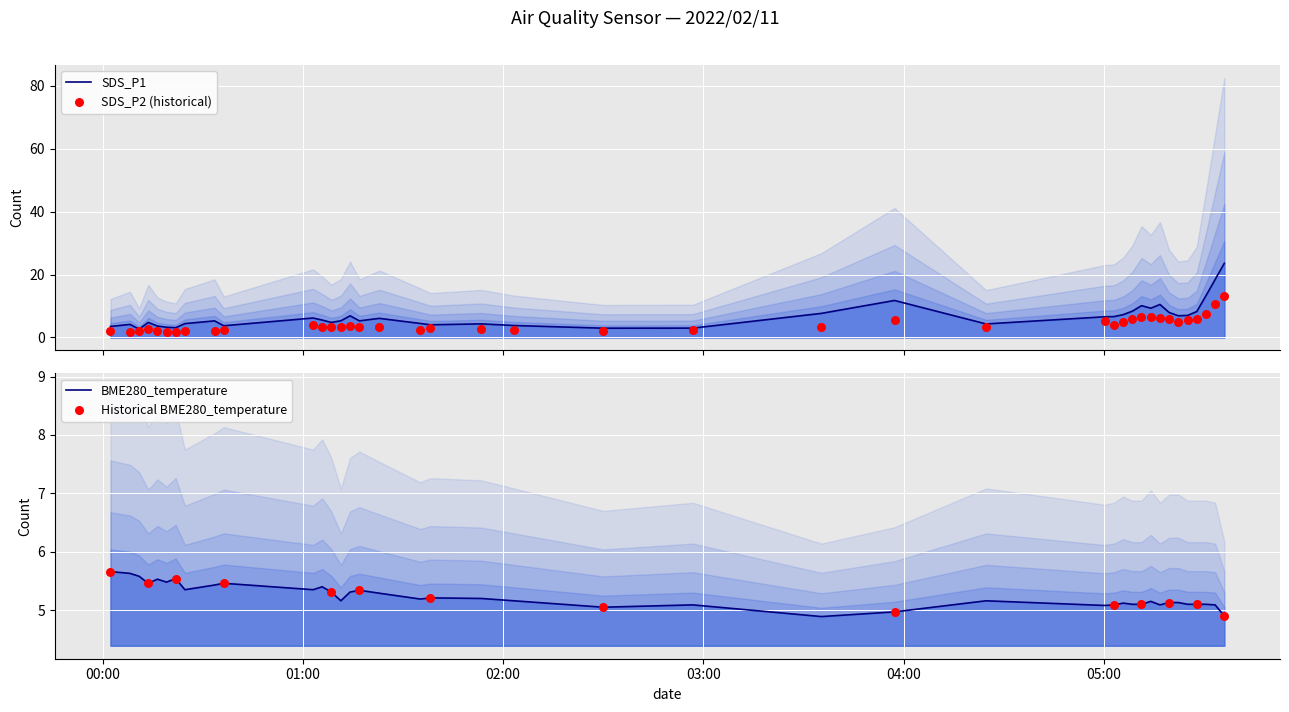

What is the total value across all series at 2022/02/11 05:14:07?

20.9